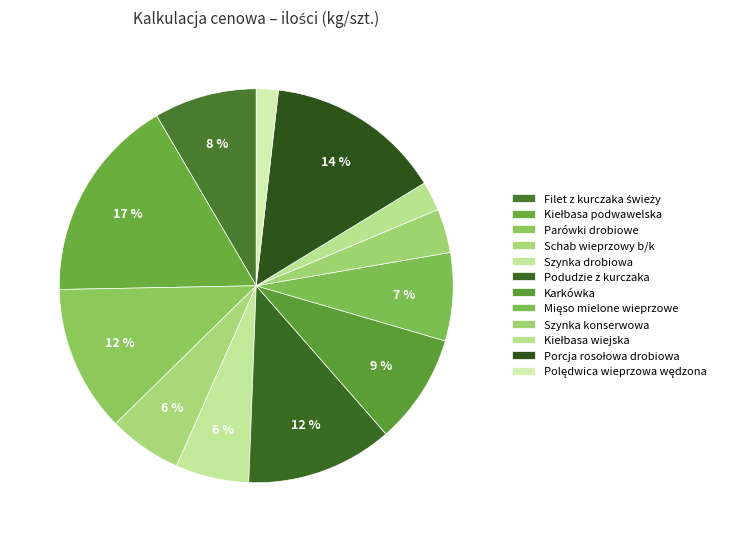

How many segments does this pie chart have?

12